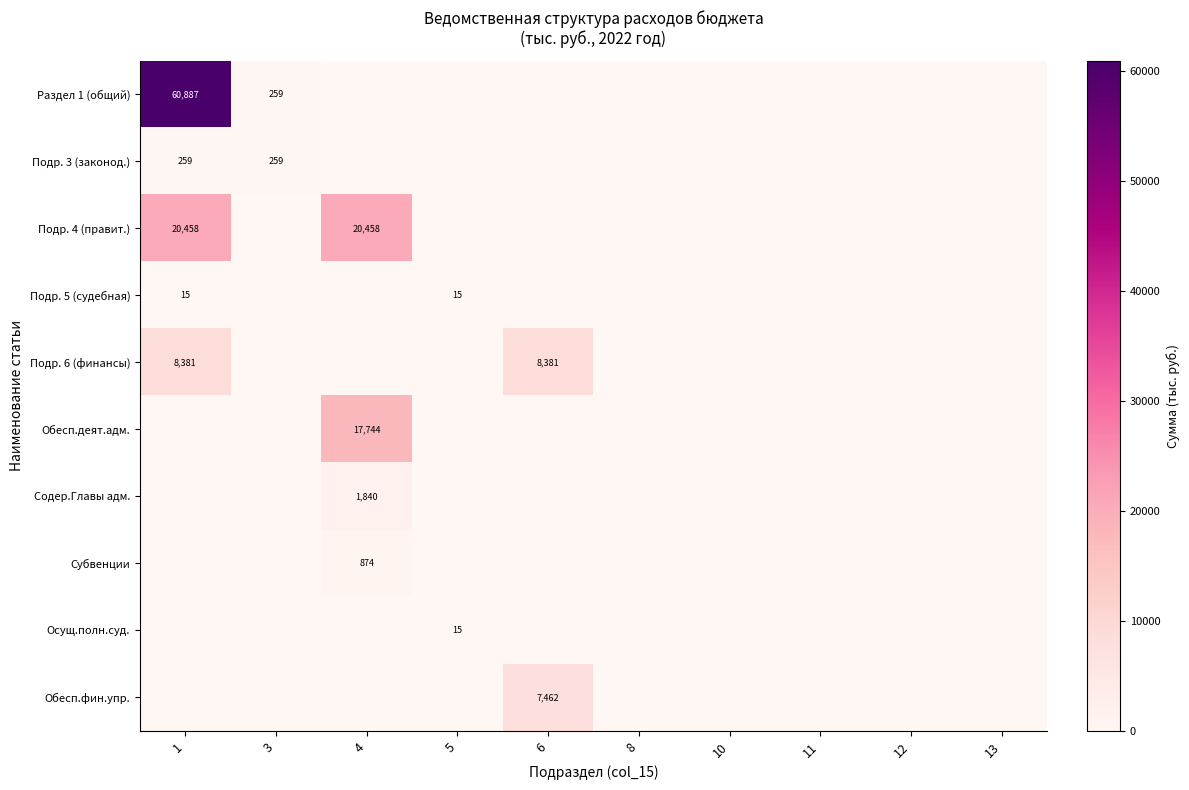

Is it true that Субвенции equals -322.3 at 8?

False